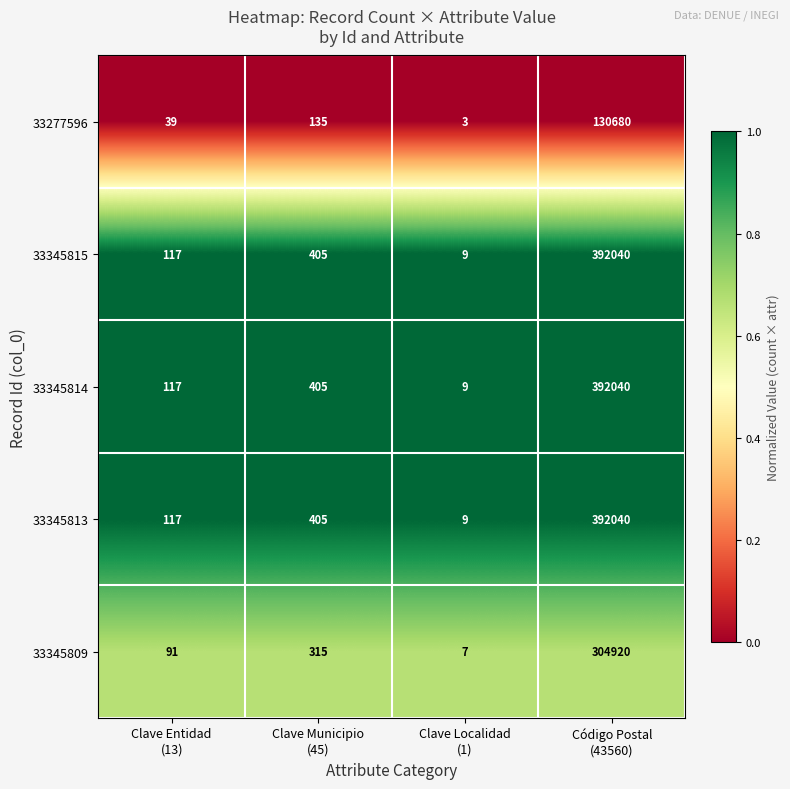

What is the maximum value for 33277596?

130680